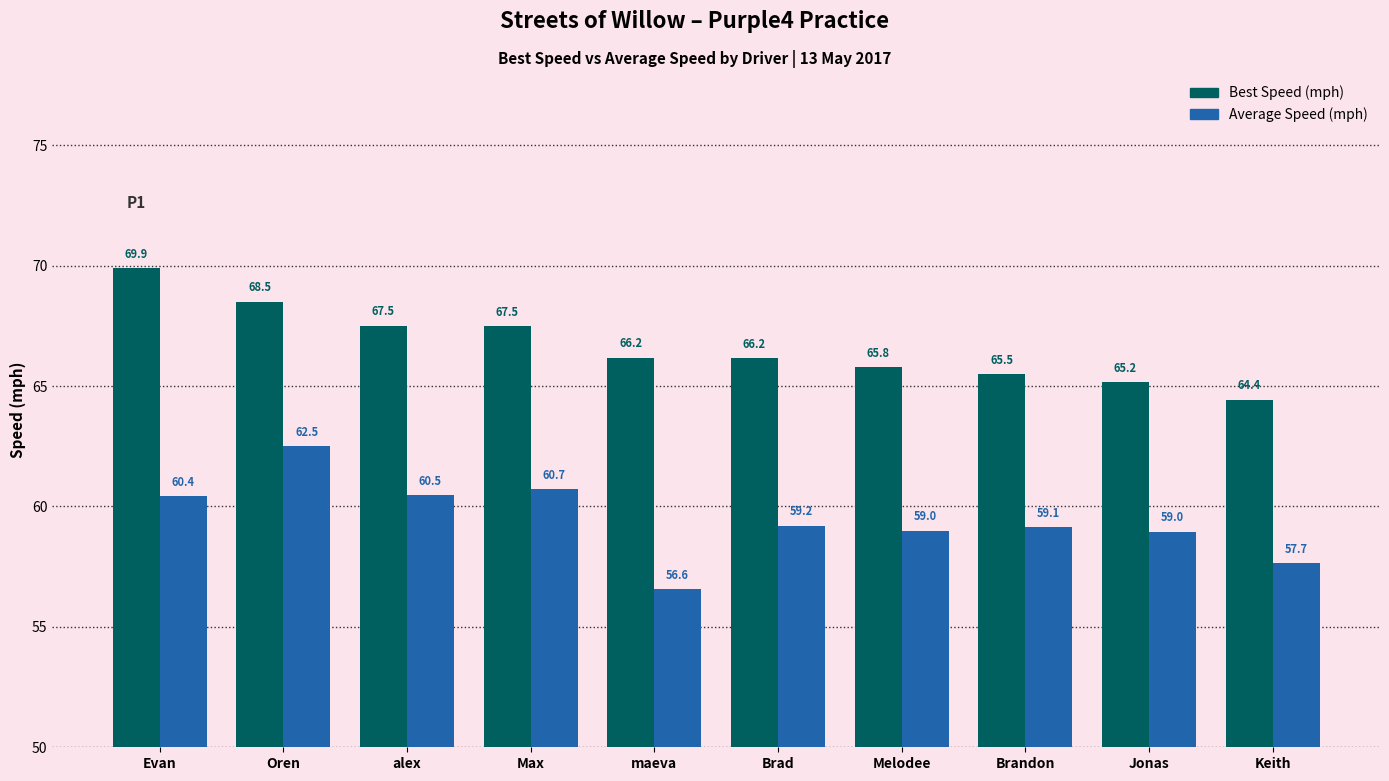

How many groups of bars are there?

10